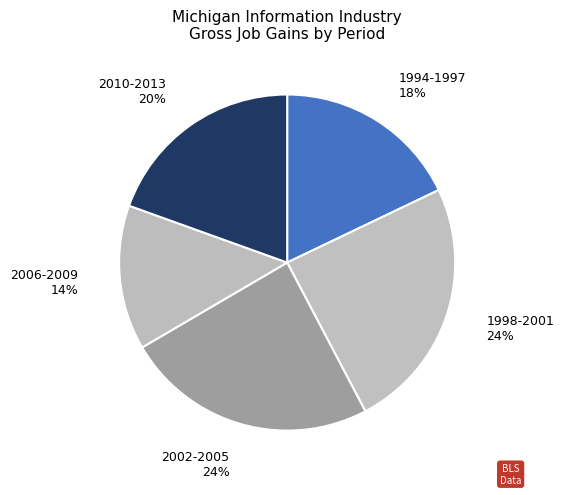

Which has a higher value, 2010-2013 or 2002-2005?

2002-2005